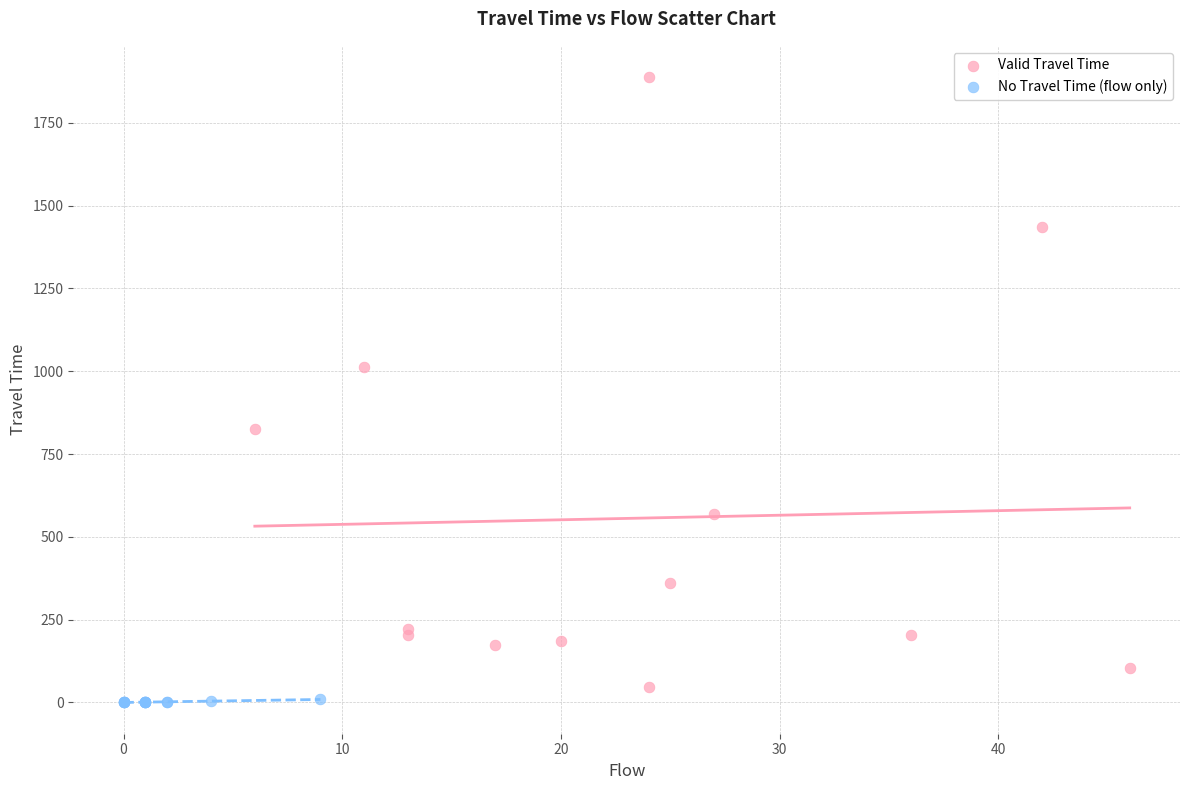

Which series contains the highest Y value?

Valid Travel Time